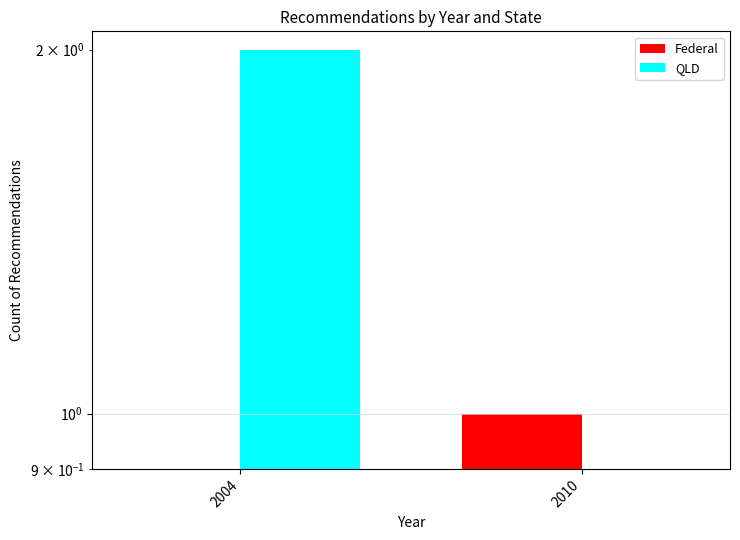

What is the spread (max minus min) of values at 2004?

2